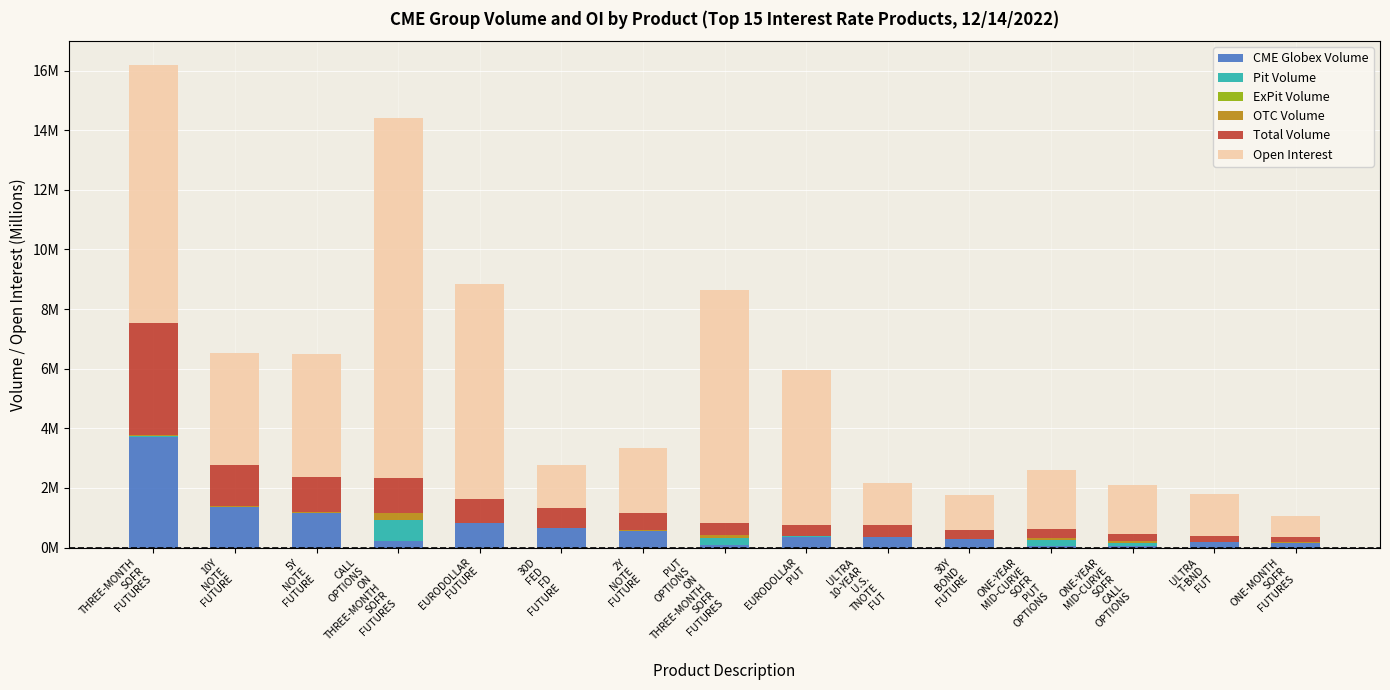

Read the Total Volume value at ULTRA
T-BND
FUT.

0.2